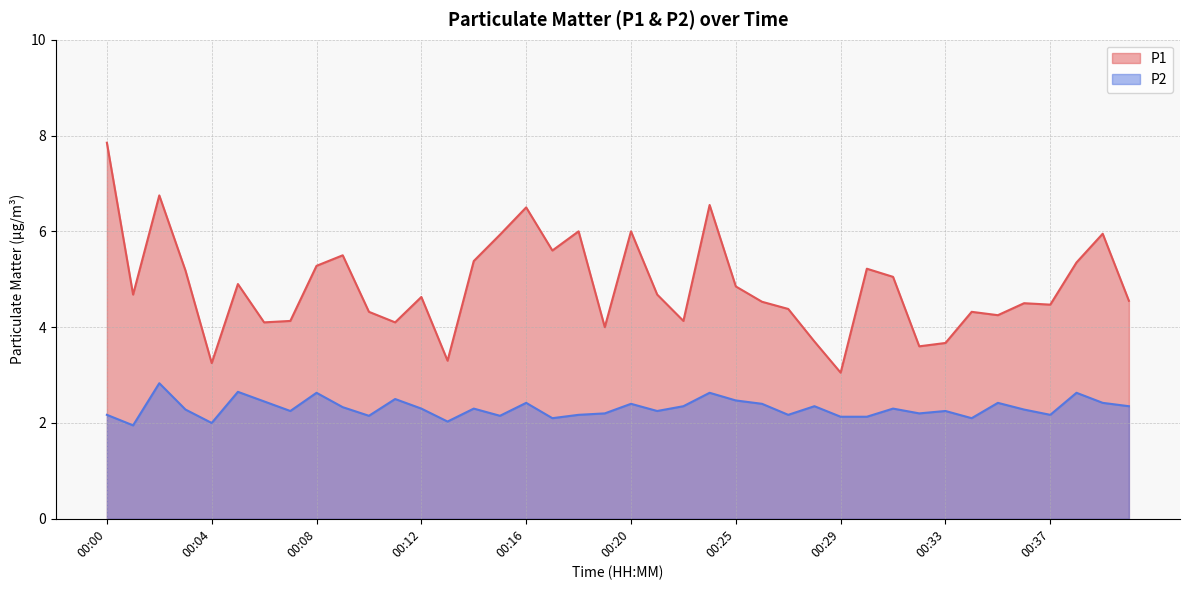

At which category does P1 reach its first local valley?

00:01